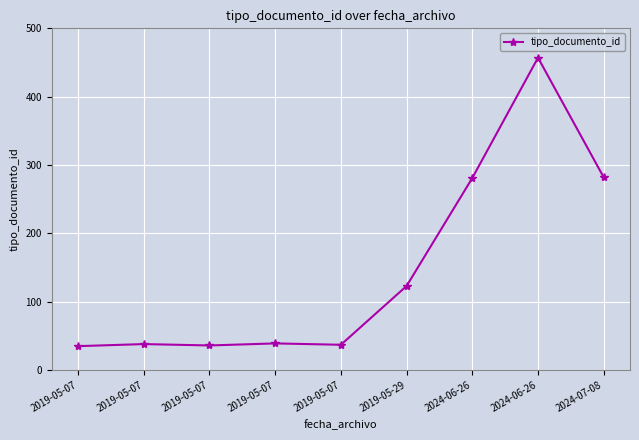

List the labels in order of value, largest first.

2024-06-26, 2024-07-08, 2024-06-26, 2019-05-29, 2019-05-07, 2019-05-07, 2019-05-07, 2019-05-07, 2019-05-07